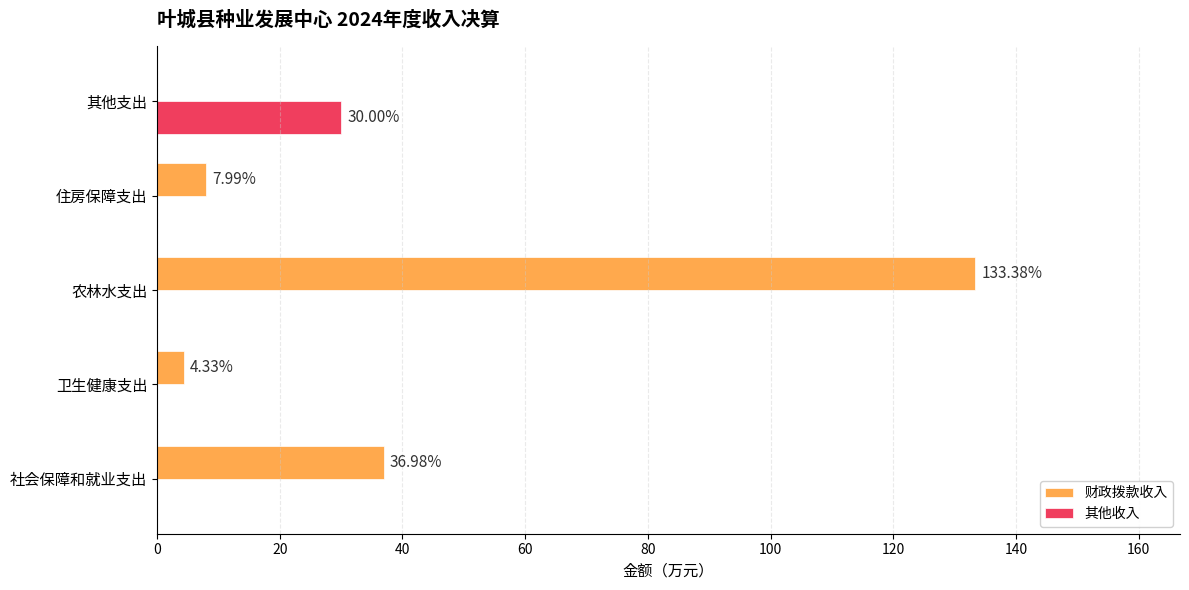

Which category has the highest value across all series?

农林水支出